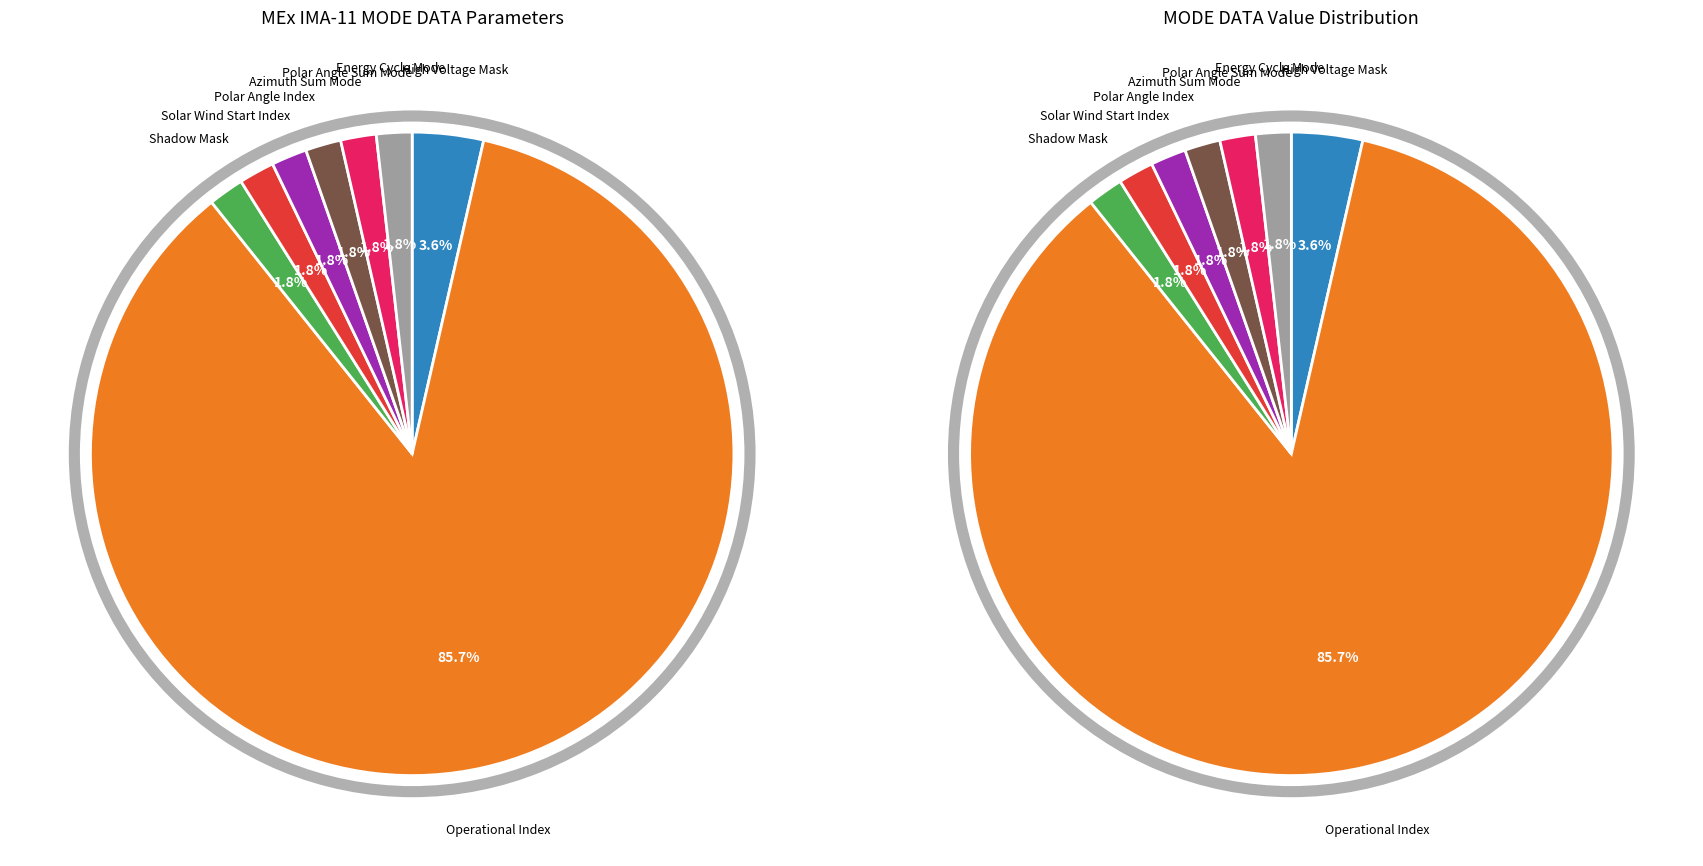

Rank the categories by value from highest to lowest.

Operational Index, High Voltage Mask, Shadow Mask, Solar Wind Start Index, Polar Angle Index, Azimuth Sum Mode, Polar Angle Sum Mode, Energy Cycle Mode